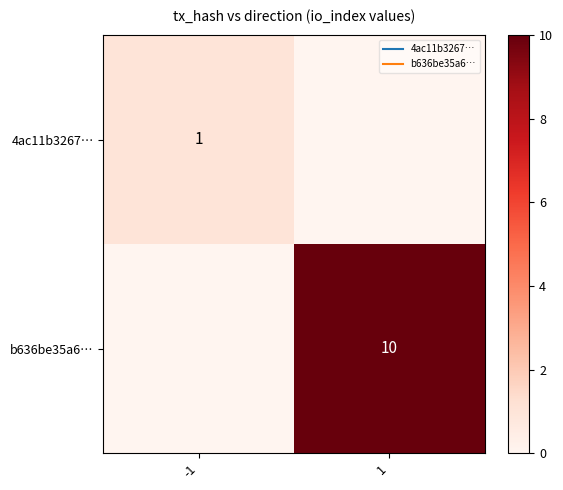

What is the total value across all series at 1?

10